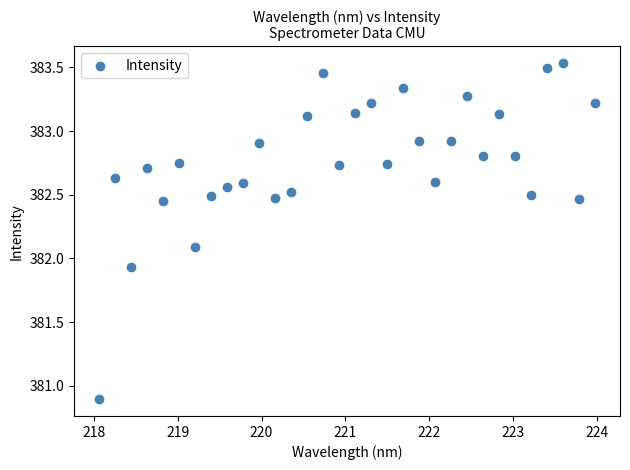

What is the range of Y values (max minus min)?

2.6